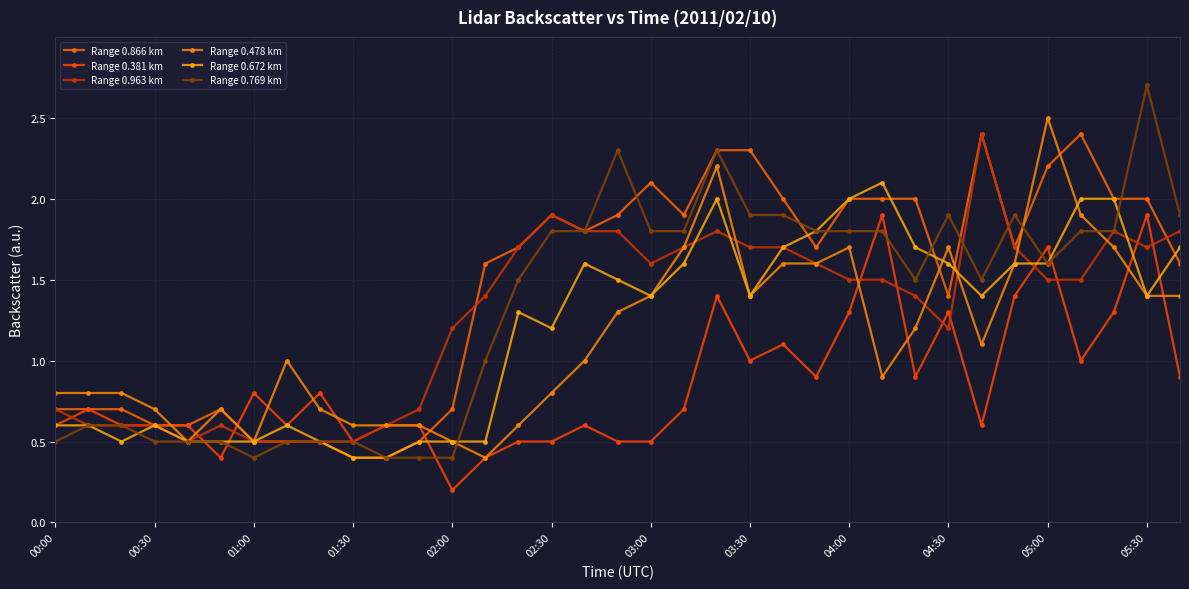

How many data points in Range 0.672 km are above 1?

21